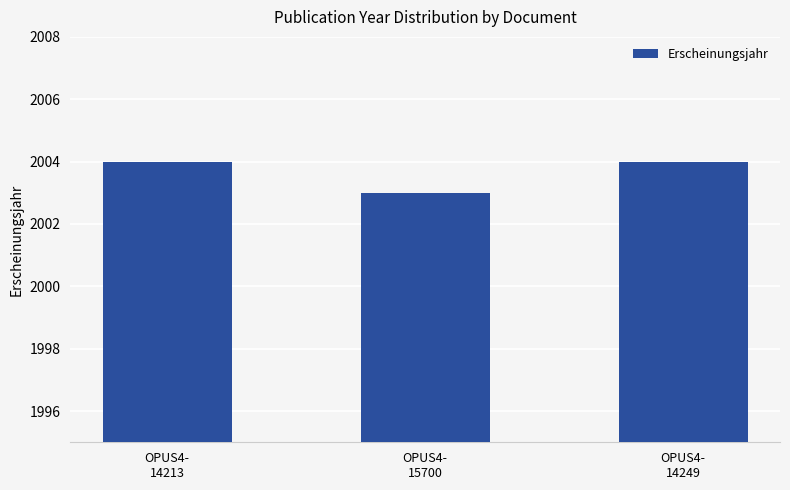

What is the maximum value shown in the chart?

2004